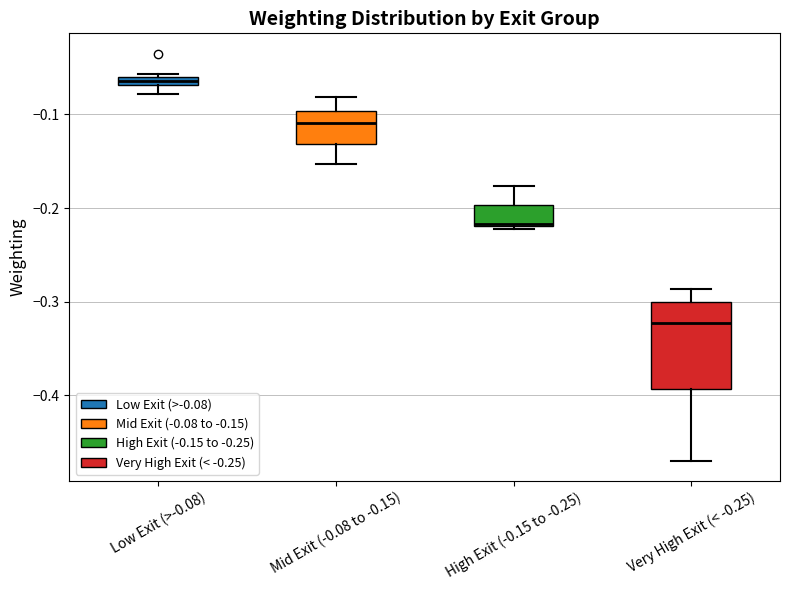

Which box is the tallest, from its lower edge to its upper edge?

Very High Exit (< -0.25)